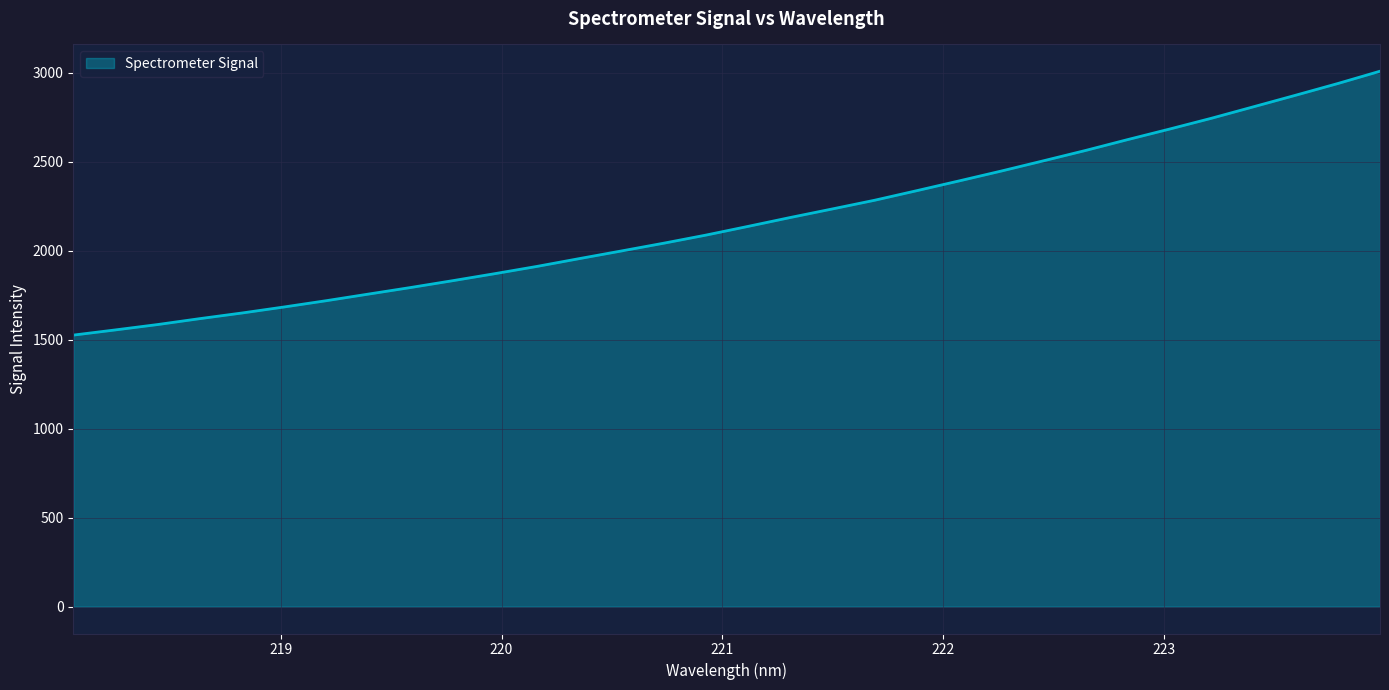

What is the difference between the maximum and minimum values?

1482.7